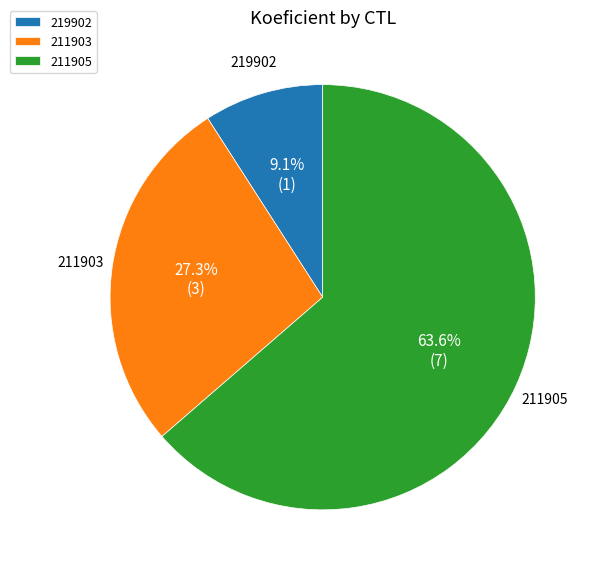

Count the number of slices in the pie.

3